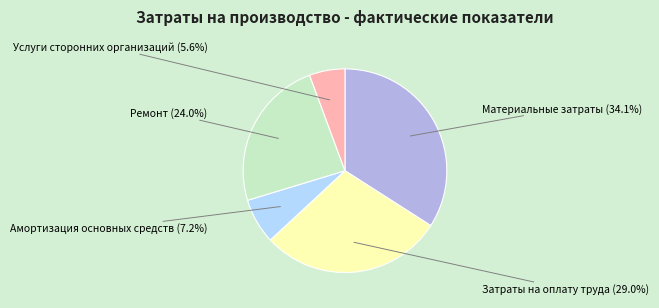

What is the ratio of the value at Ремонт to the value at Материальные затраты?

0.7